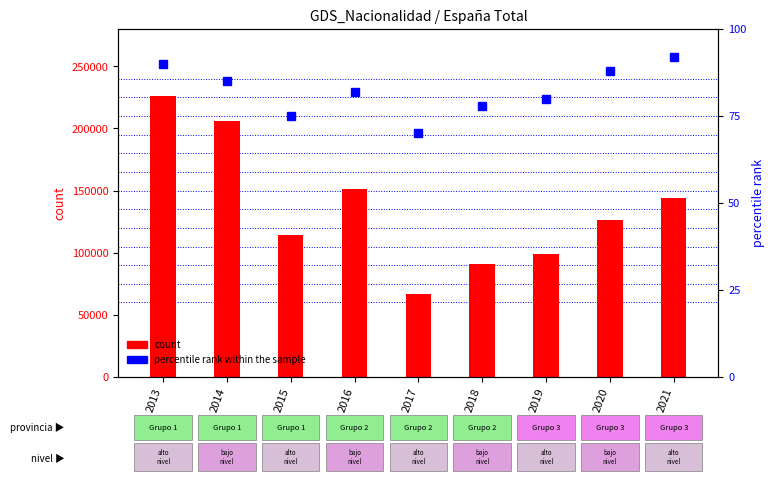

What is the sum of all count values?

1223472